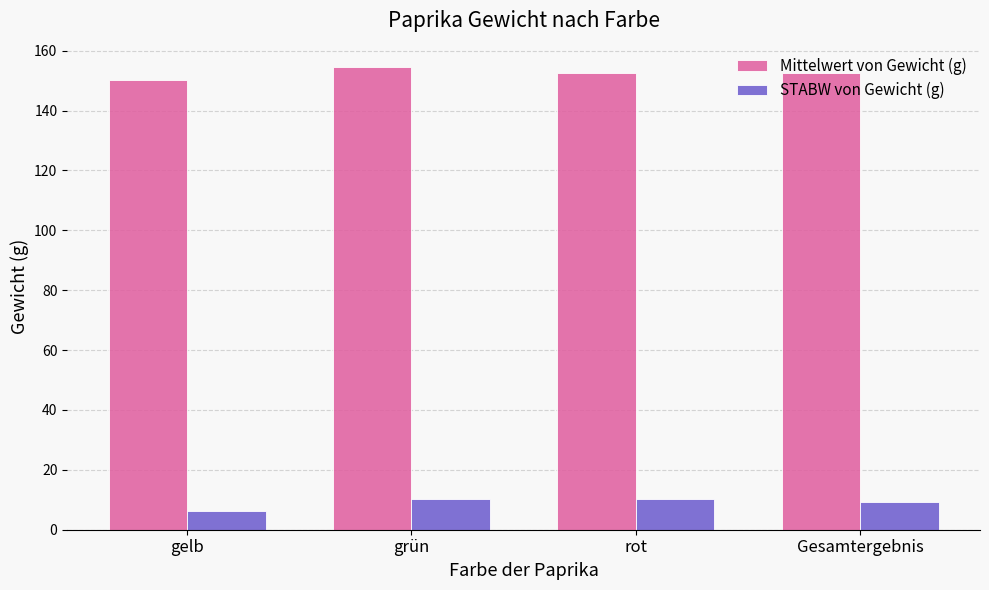

Is the value of STABW von Gewicht (g) at Gesamtergebnis greater than the value of Mittelwert von Gewicht (g) at grün?

No